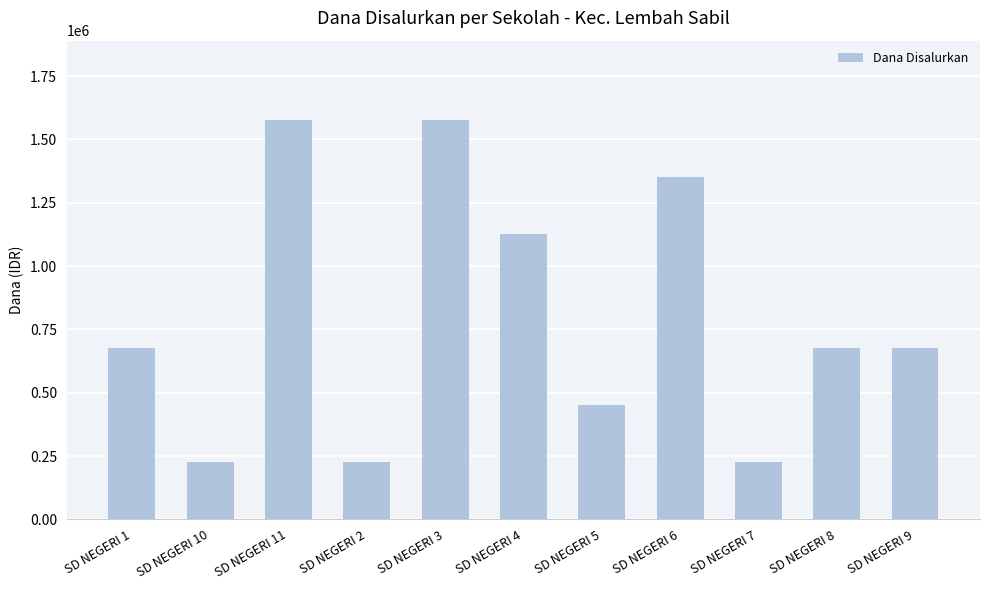

What is the ratio of the value at SD NEGERI 4 to the value at SD NEGERI 7?

5.0